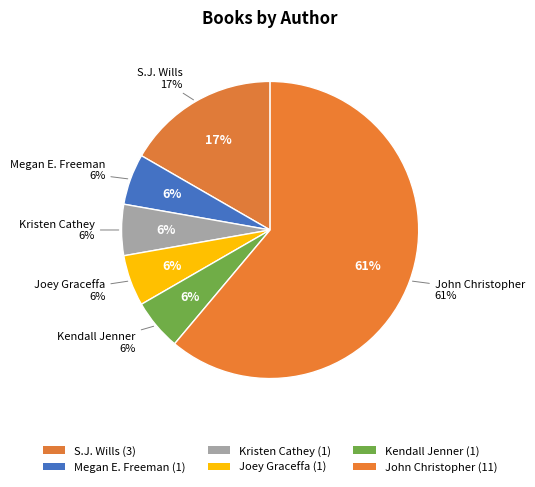

Which category has the smallest portion of the pie?

Megan E. Freeman